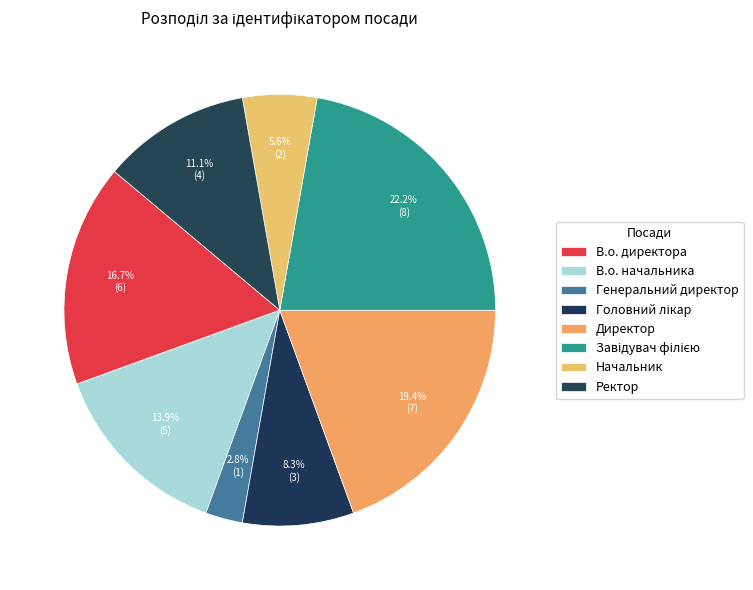

Is the sum of Начальник and Головний лікар greater than half?

No